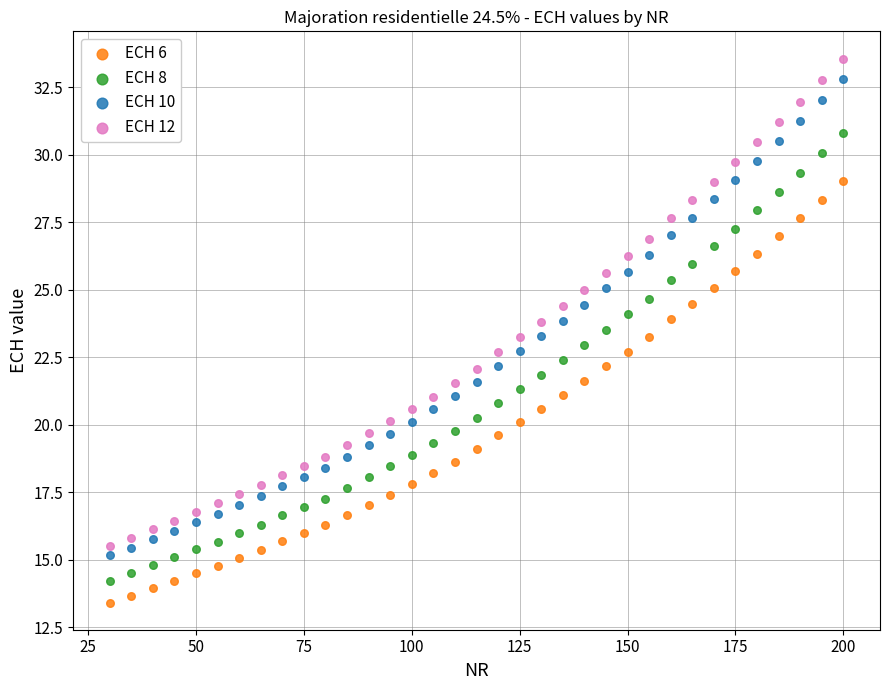

Which series has the widest spread of Y values?

ECH 12